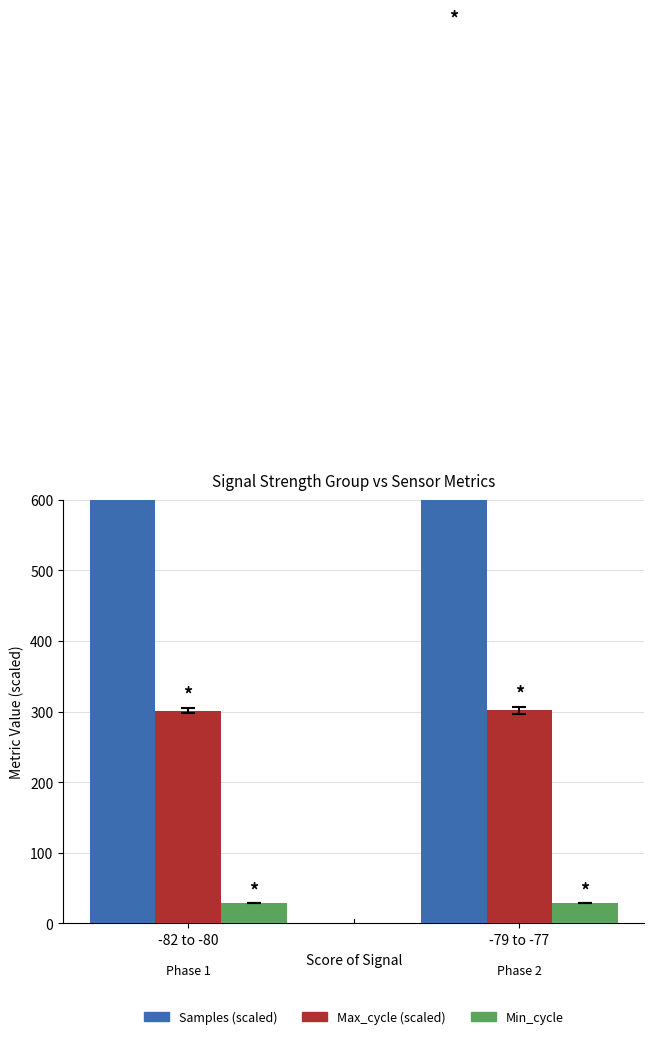

What is the value of the Min_cycle bar at the 2nd from the left?

28.0